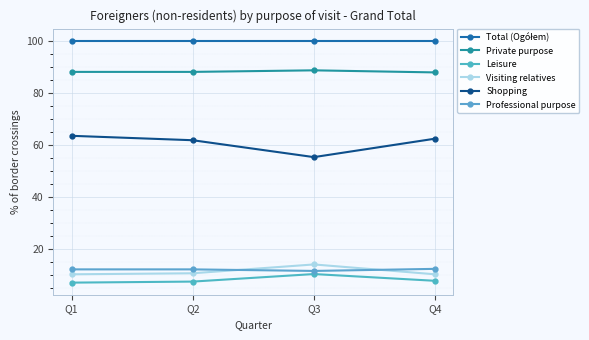

Is it true that Leisure equals 14.4 at Q3?

False